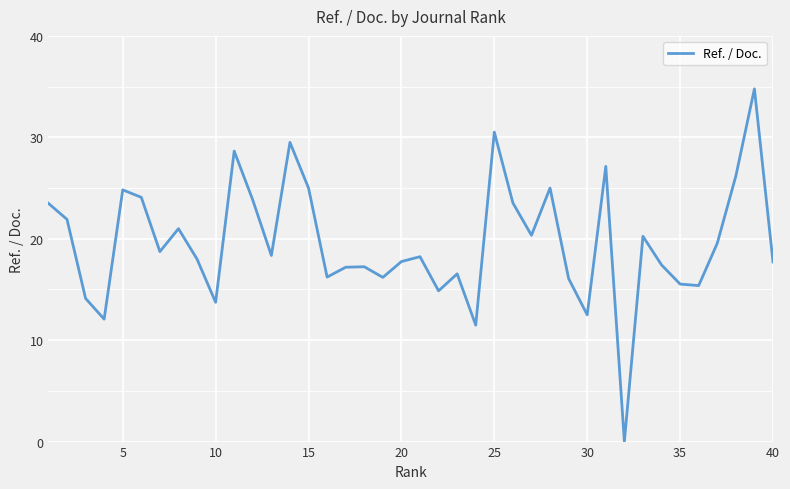

What is the difference between the maximum and minimum values?

34.8